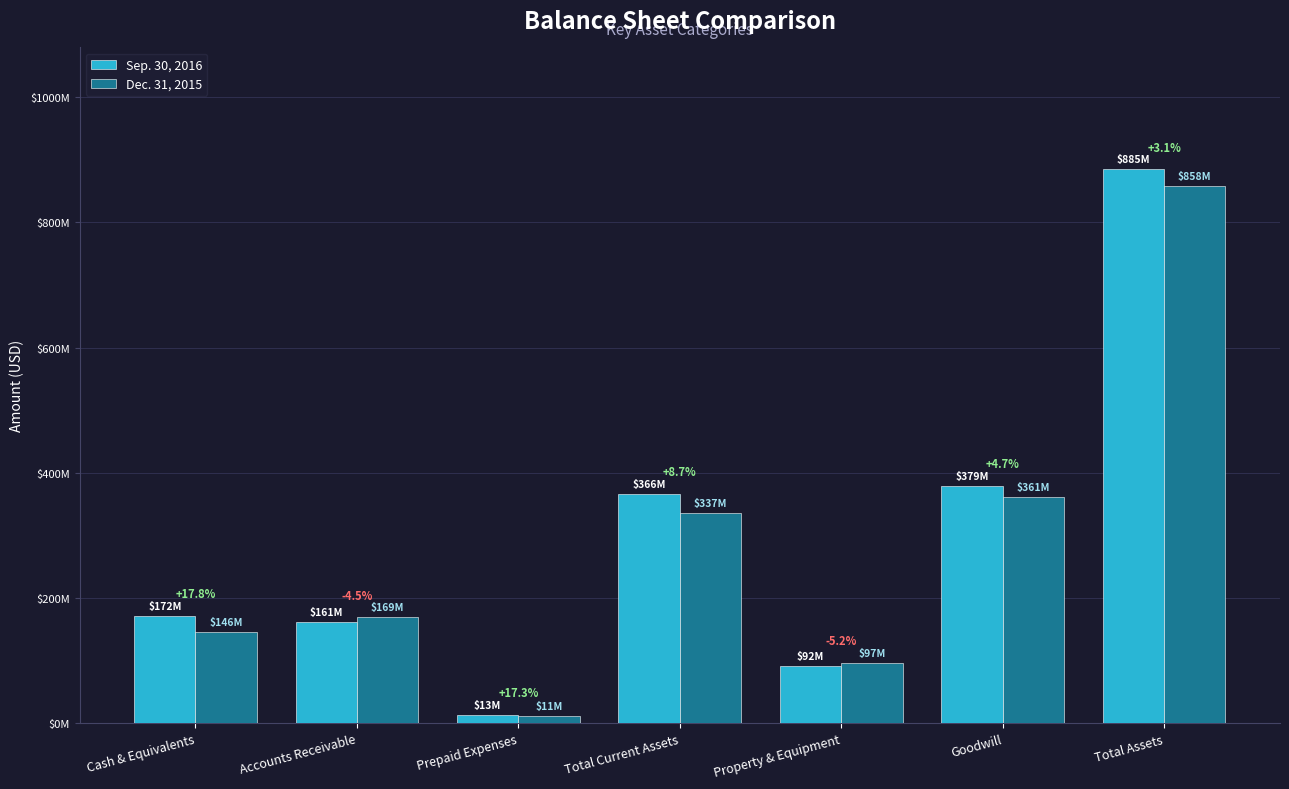

Rank the categories by Dec. 31, 2015 value from highest to lowest.

Total Assets, Goodwill, Total Current Assets, Accounts Receivable, Cash & Equivalents, Property & Equipment, Prepaid Expenses